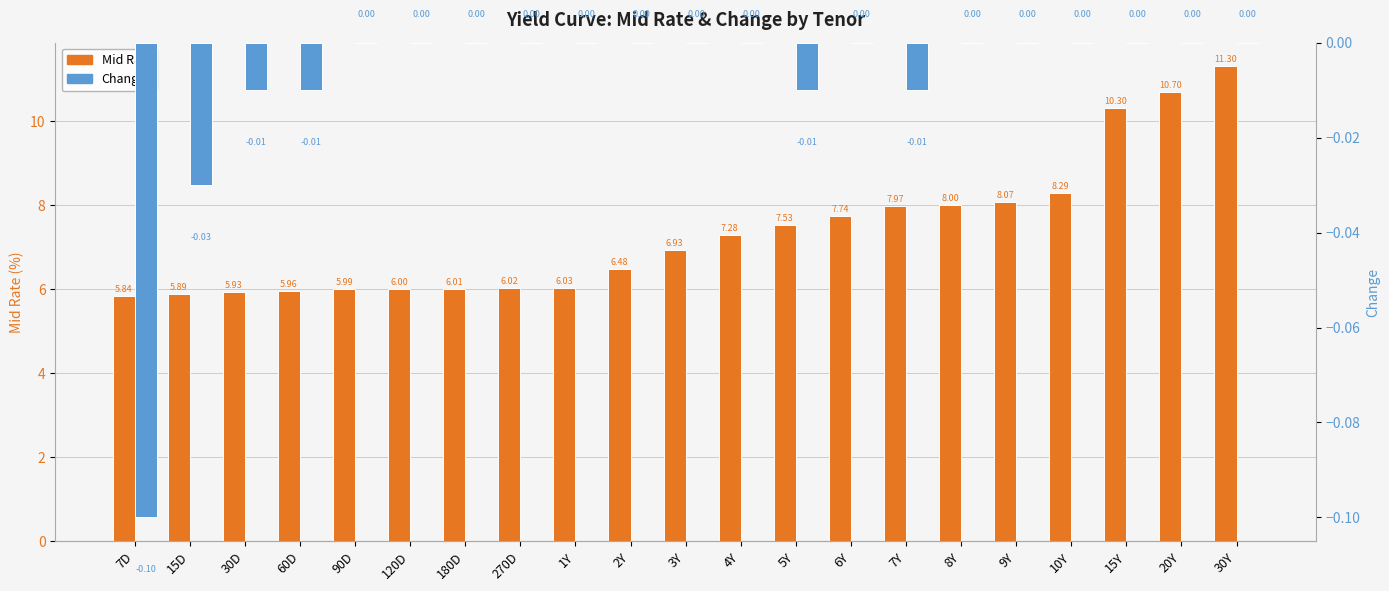

Which series has the largest total across all categories?

Mid Rate